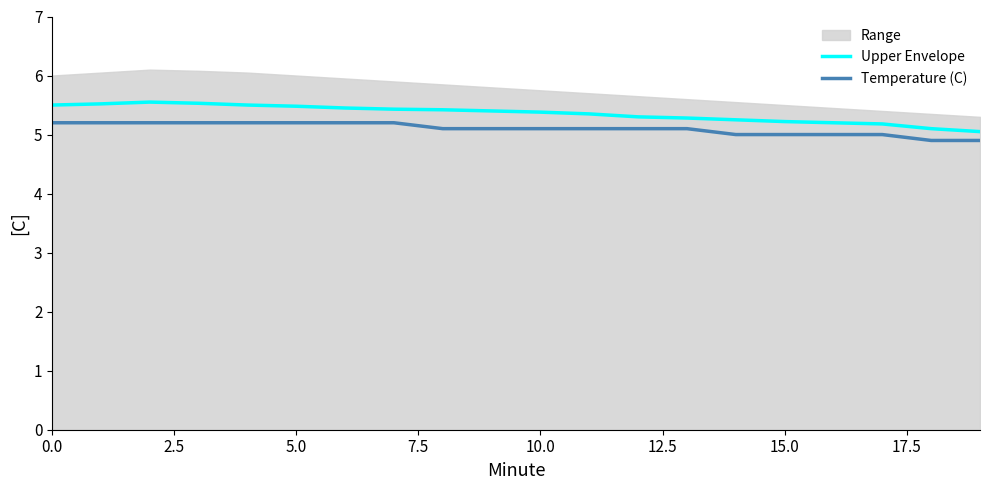

How many lines are shown in the chart?

2